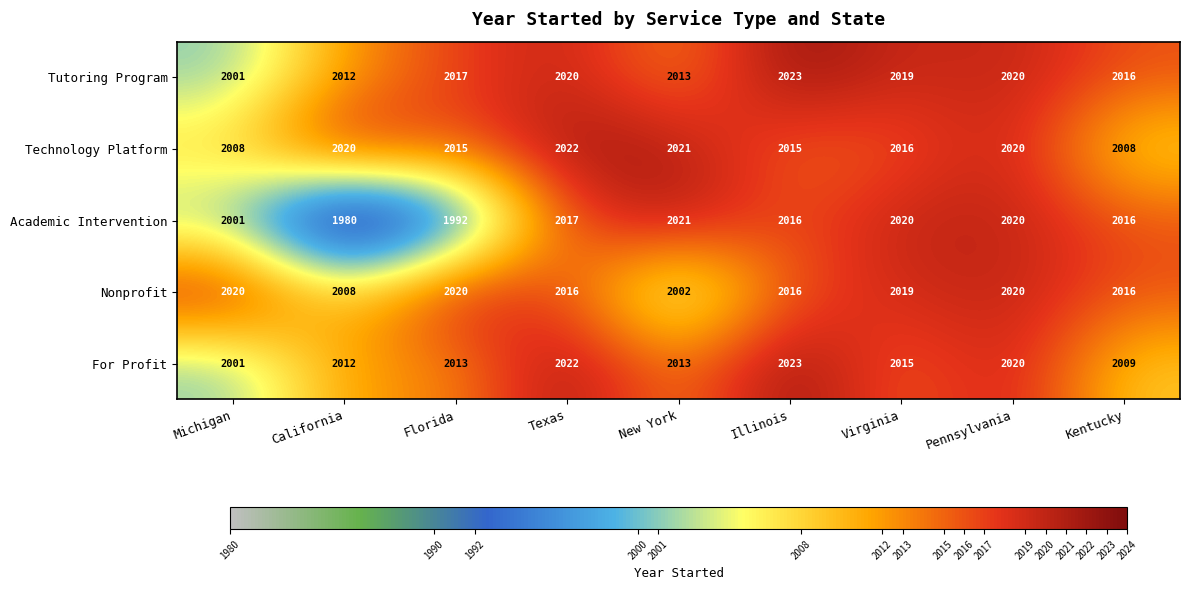

What is the difference between the For Profit values at Michigan and New York?

12